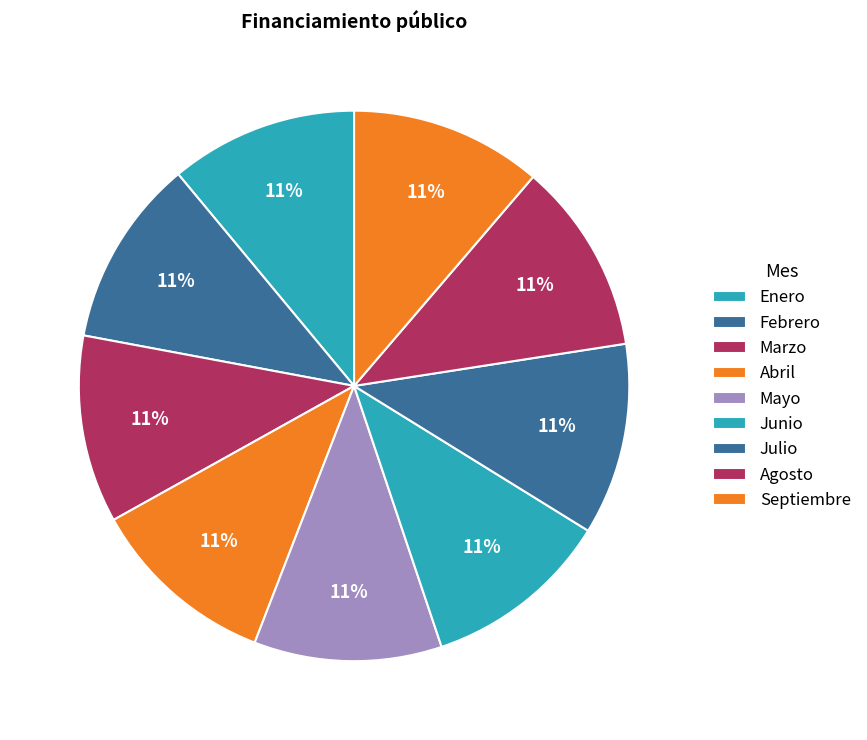

Is there a majority slice in this chart?

No